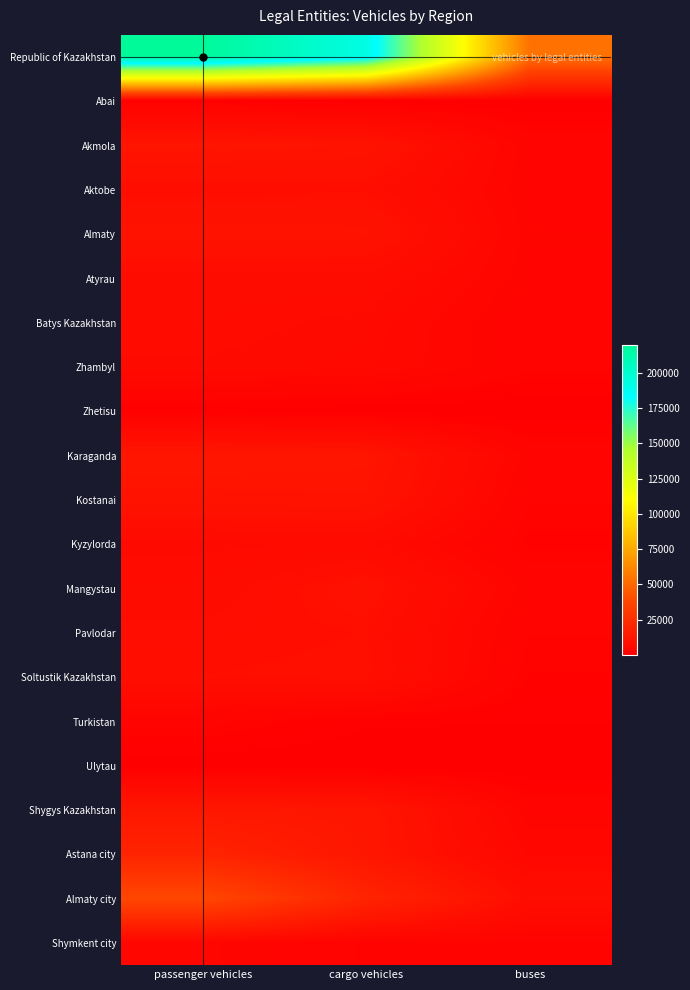

How many data points does each series have?

3